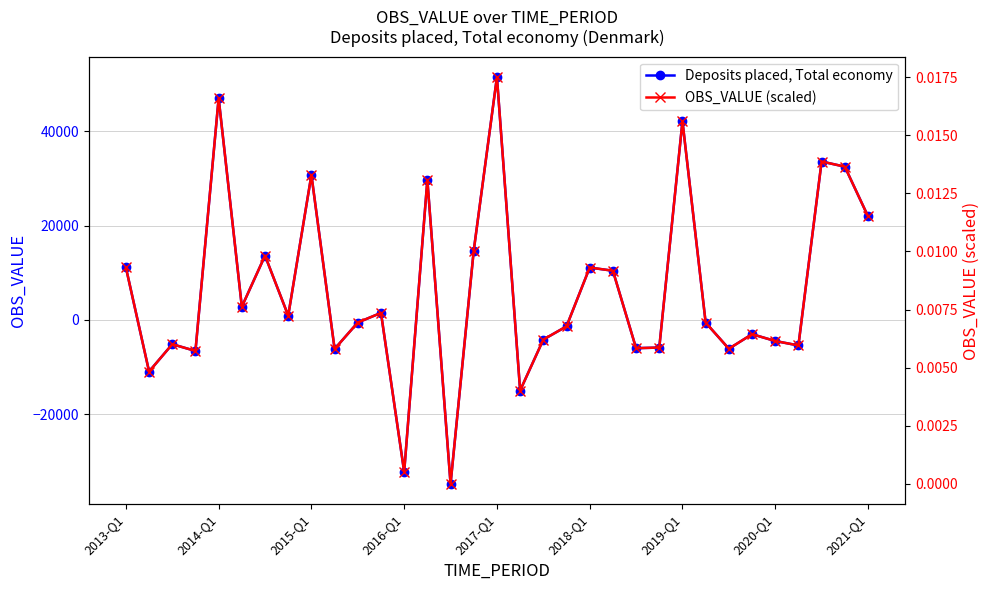

Which series changed the most between 31 and 32?

Deposits placed, Total economy